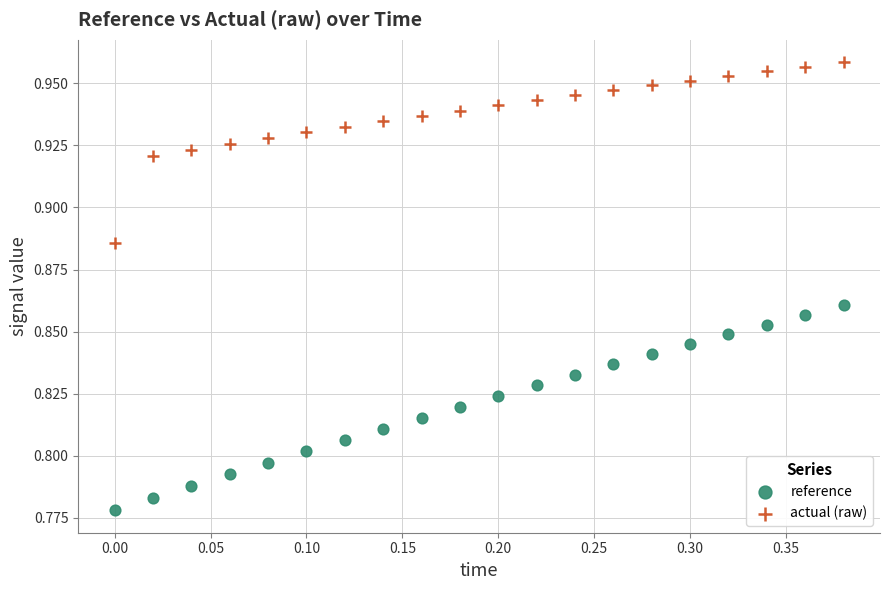

Across all data points, what is the range of X values (max minus min)?

0.4